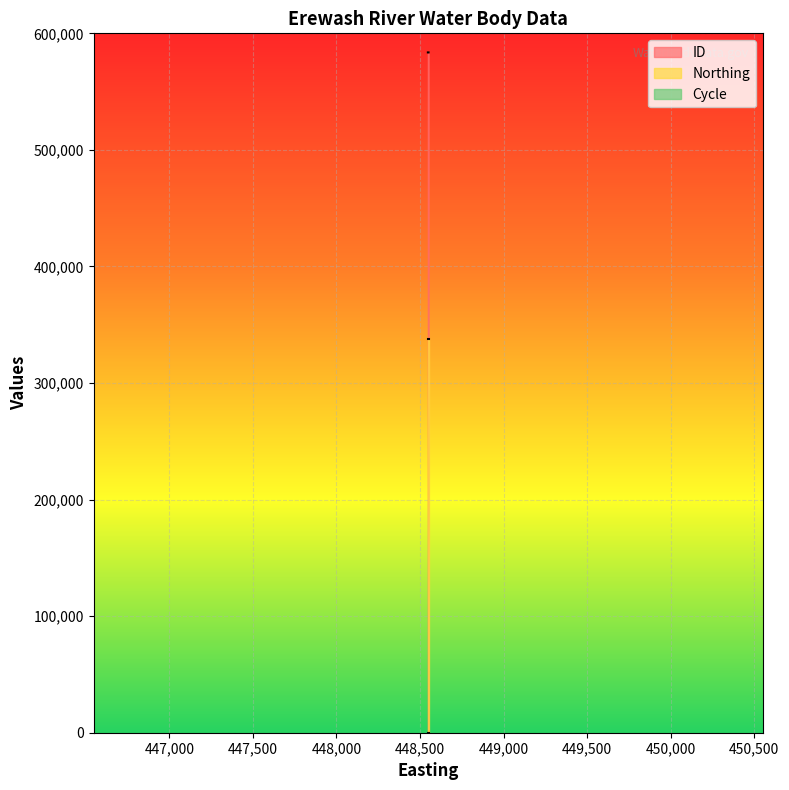

Which series has the widest spread of values?

ID